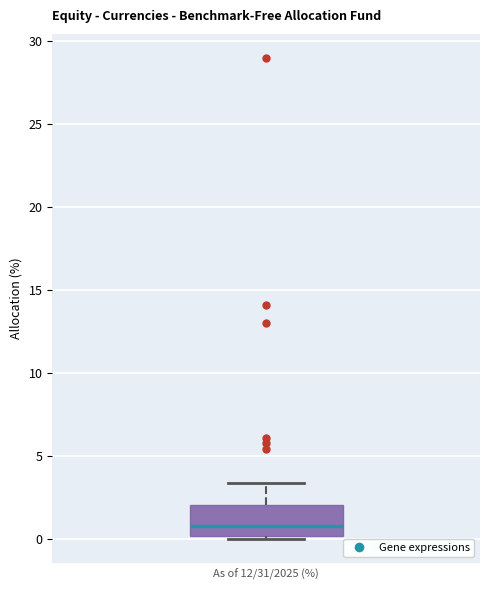

Where is the upper edge of the box on the y-axis? The values are not printed on the chart, so give them approximately, as read against the axis.

2.0